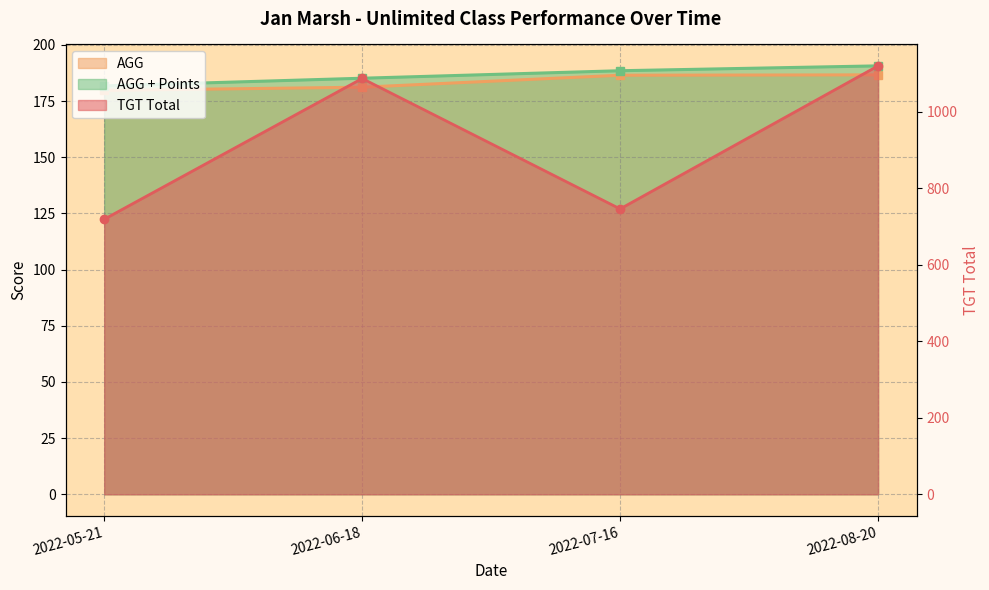

What position from the right is 2022-07-16?

2